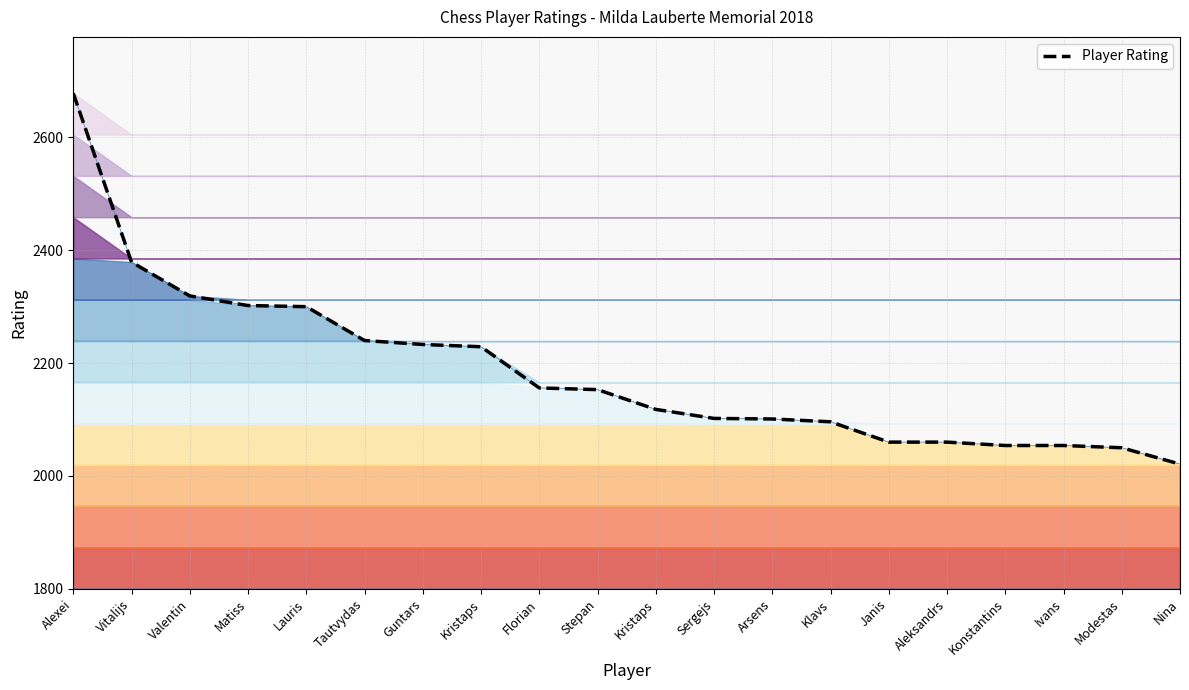

Reading left to right, list all the values displayed in this chart.

Alexei=2678	Vitalijs=2379	Valentin=2319	Matiss=2302	Lauris=2300	Tautvydas=2240	Guntars=2233	Kristaps=2229	Florian=2156	Stepan=2153	Kristaps=2118	Sergejs=2102	Arsens=2101	Klavs=2096	Janis=2060	Aleksandrs=2060	Konstantins=2054	Ivans=2054	Modestas=2050	Nina=2021